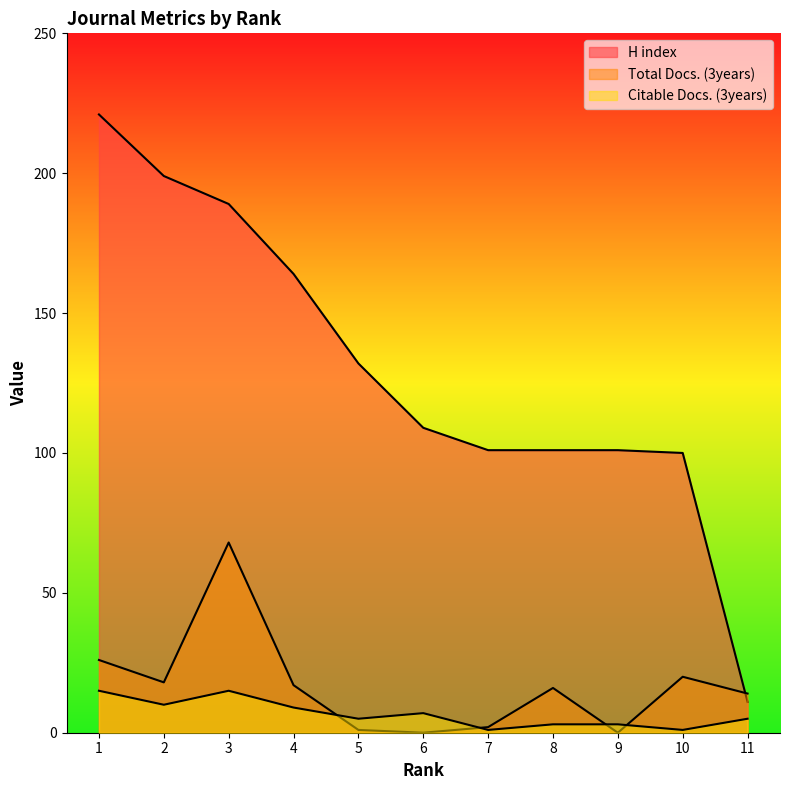

Is it true that Citable Docs. (3years) equals 7 at 6?

True